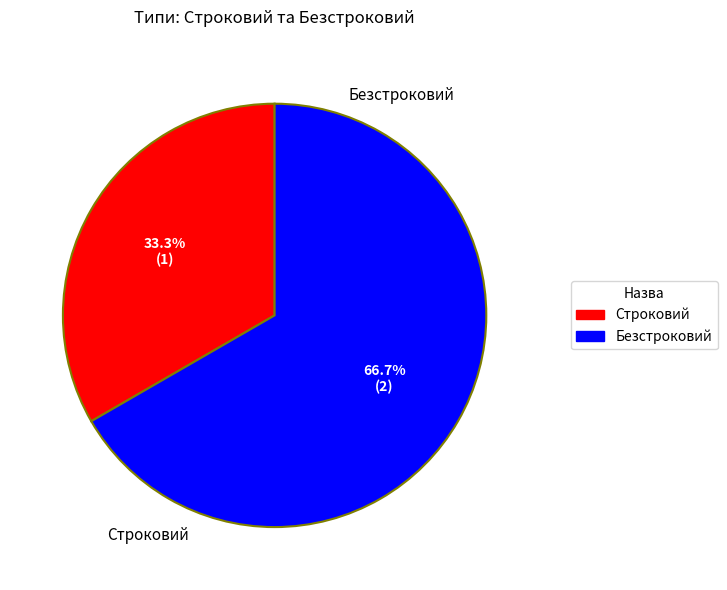

How many segments does this pie chart have?

2